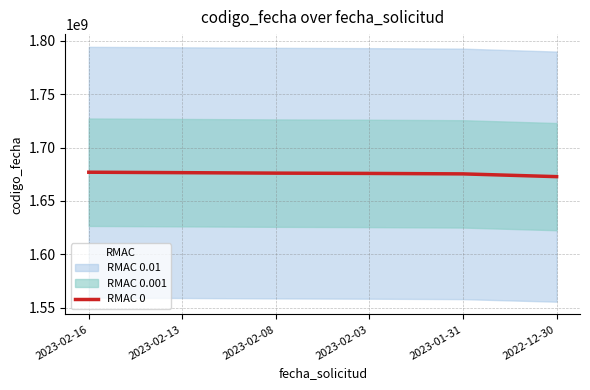

True or false: there are more than 2 points higher than both neighbors.

False